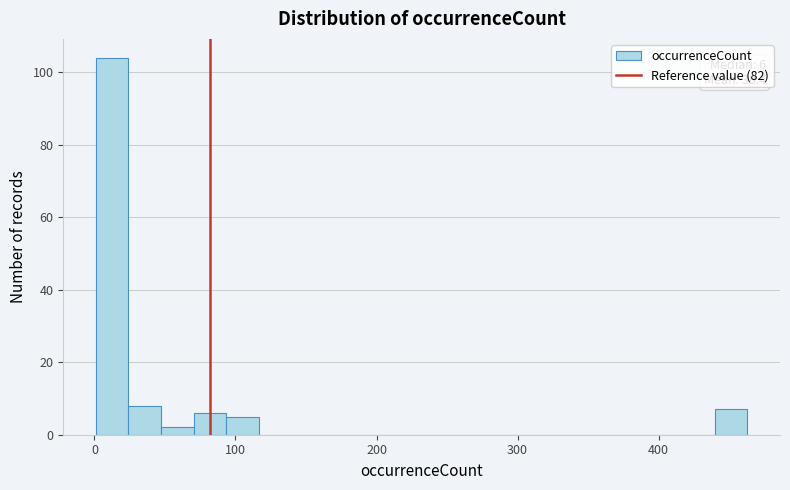

Read against the x-axis, roughly where is the centre of the tallest bar?

10